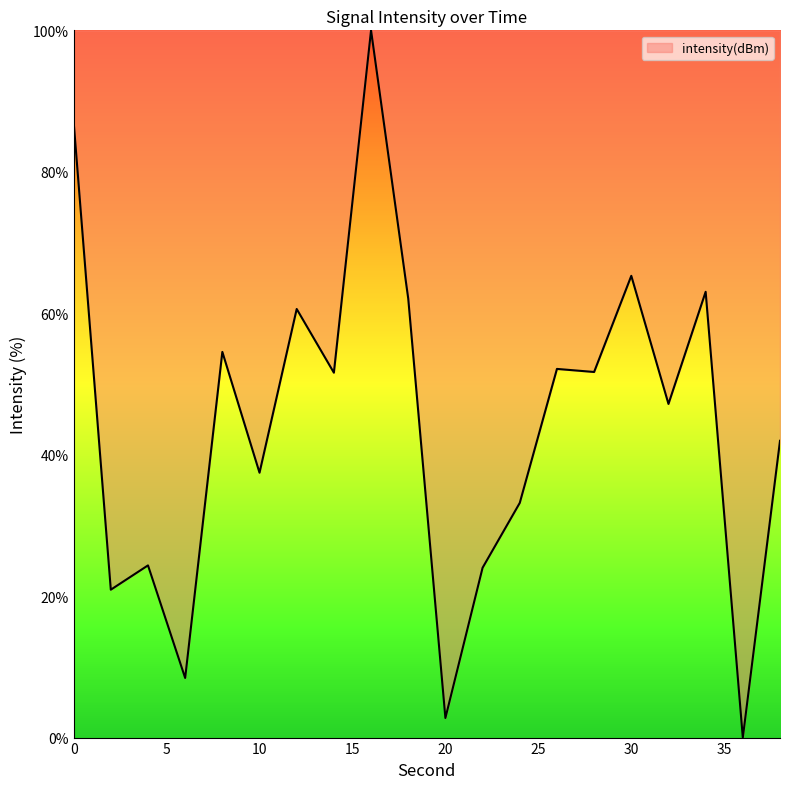

List the labels in order of value, largest first.

16, 0, 30, 34, 18, 12, 8, 26, 28, 14, 32, 38, 10, 24, 4, 22, 2, 6, 20, 36